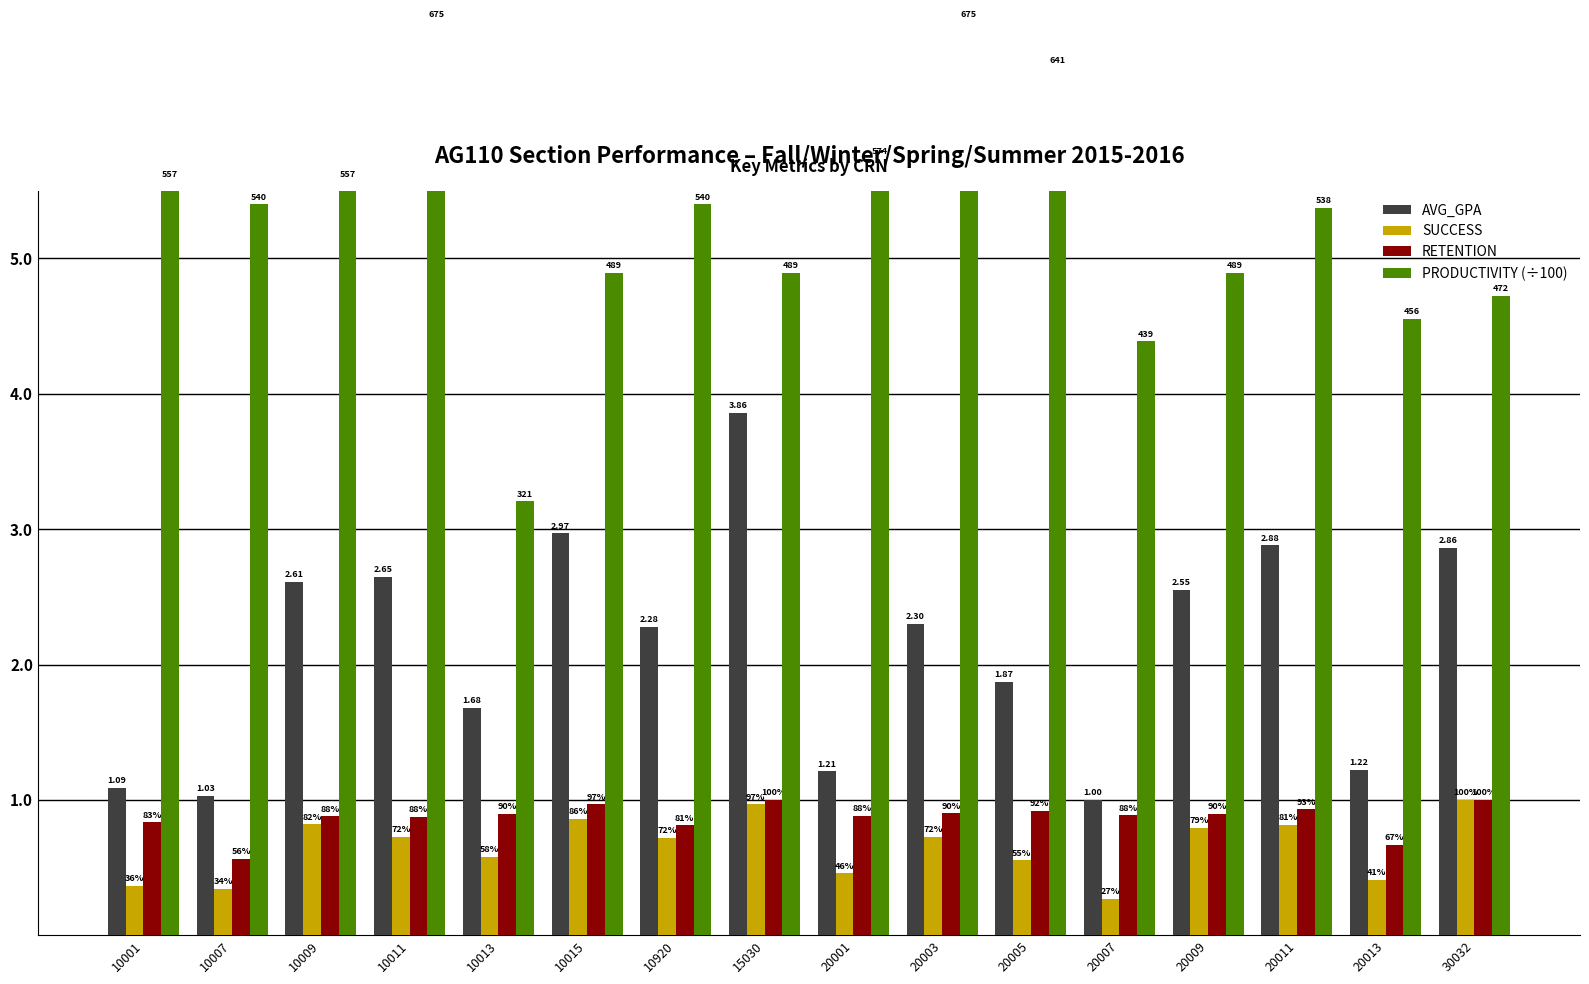

Rank the series at 10001 from highest to lowest value.

PRODUCTIVITY (÷100), AVG_GPA, RETENTION, SUCCESS